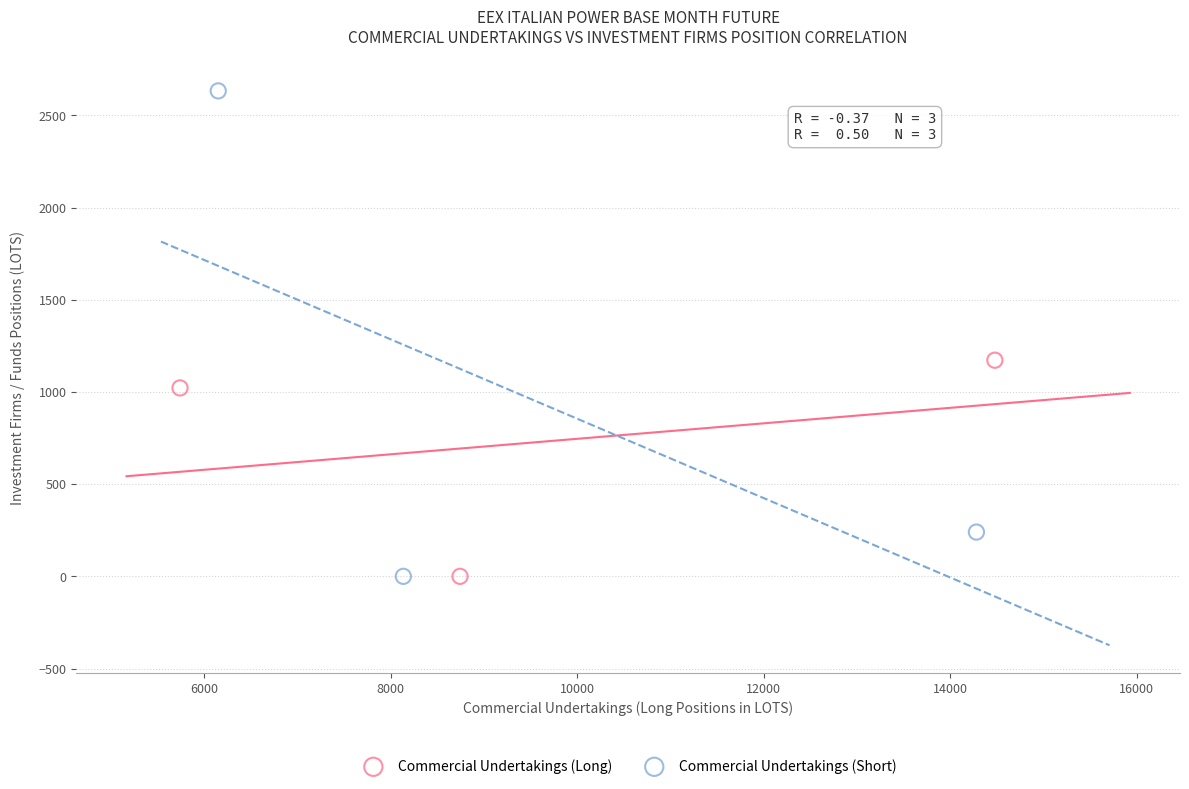

Which series has the widest spread of Y values?

Commercial Undertakings (Short)